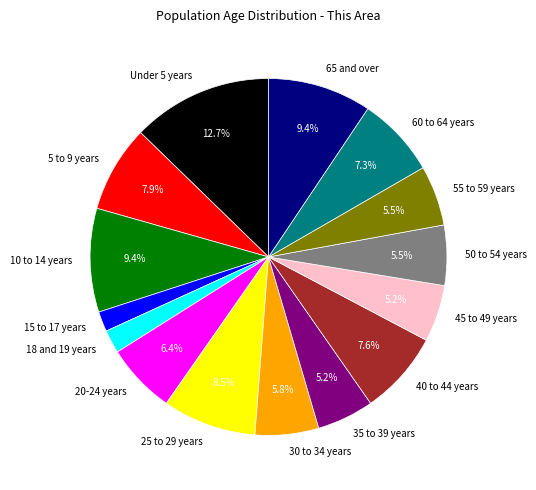

Combined, do 15 to 17 years and 20-24 years account for over 50%?

No